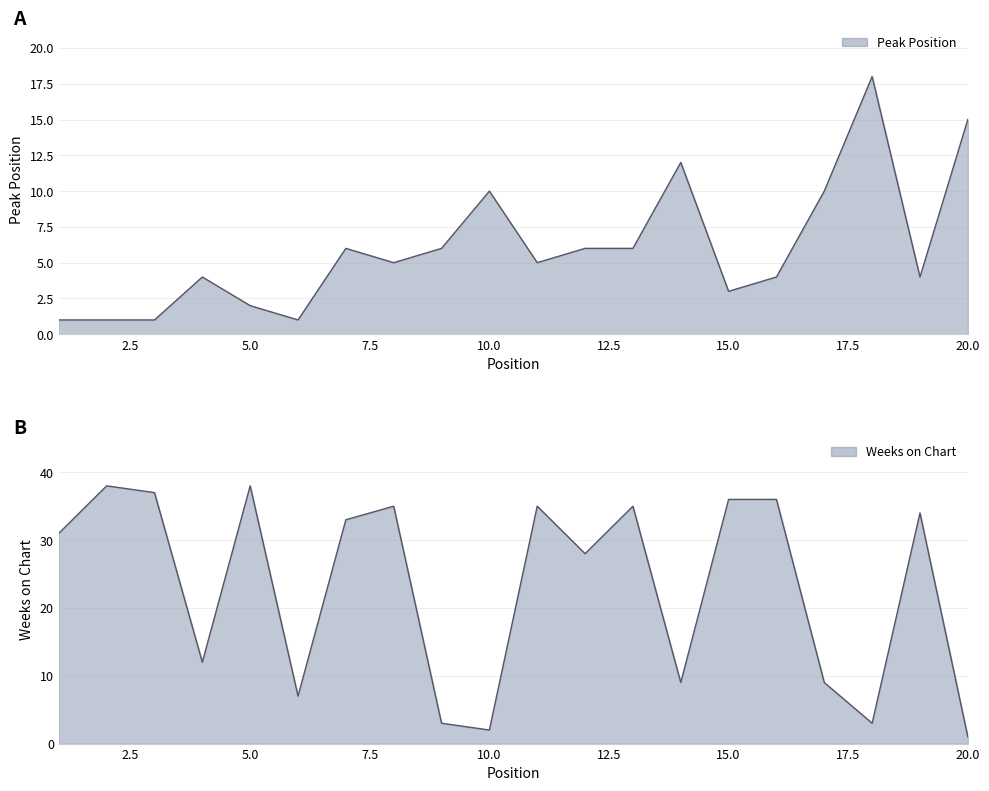

What is the maximum value shown in the chart?

38